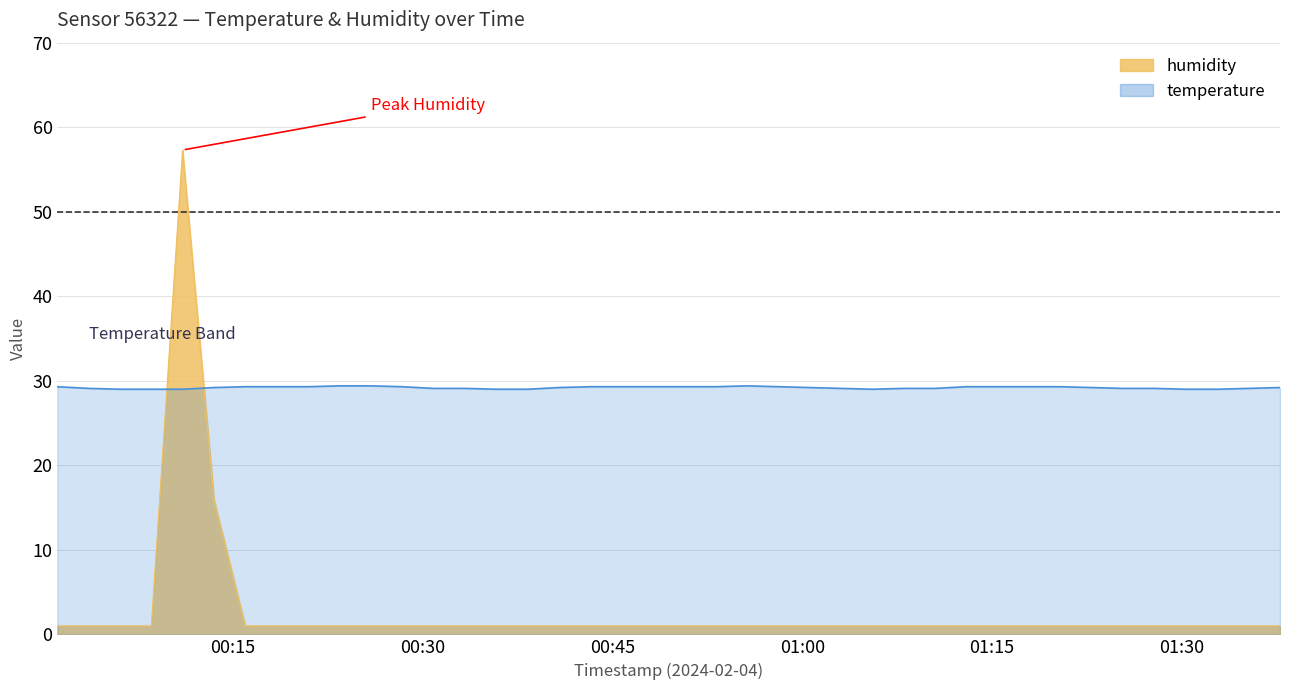

Which category has the lowest value in the humidity series?

2024-02-04T00:01:11